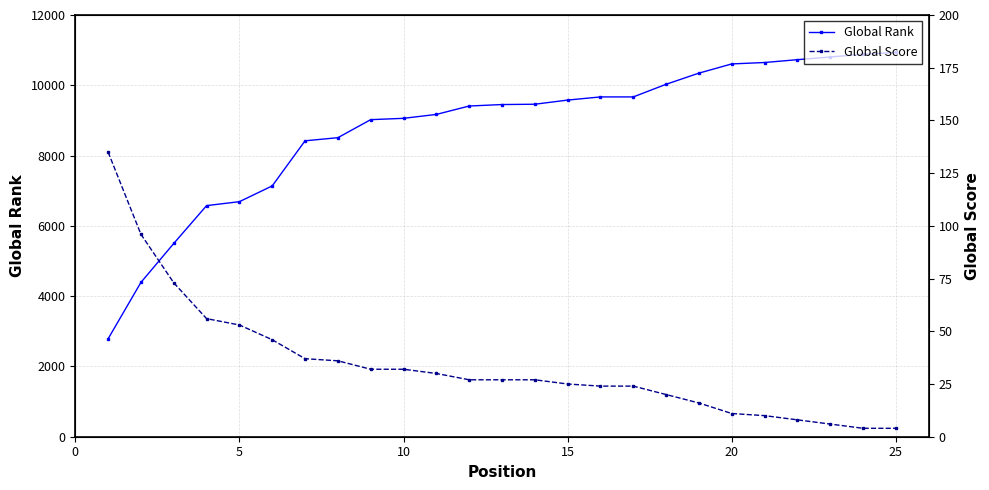

What is the value of the Global Score point at the 18th from the left?

20